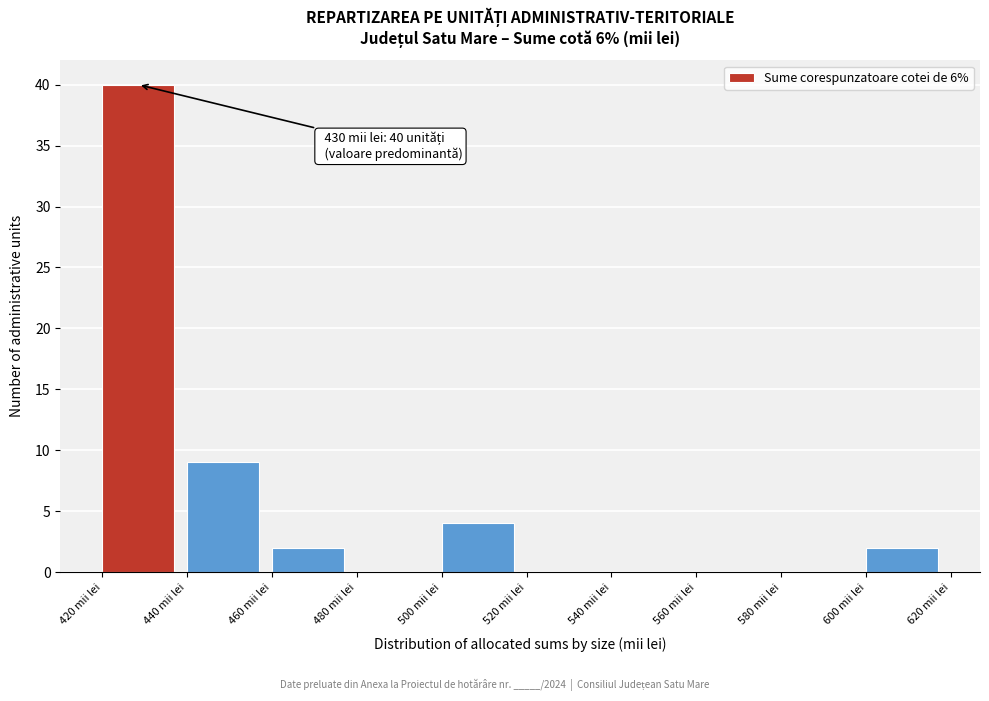

Which range on the x-axis has the tallest bar?

420 to 440